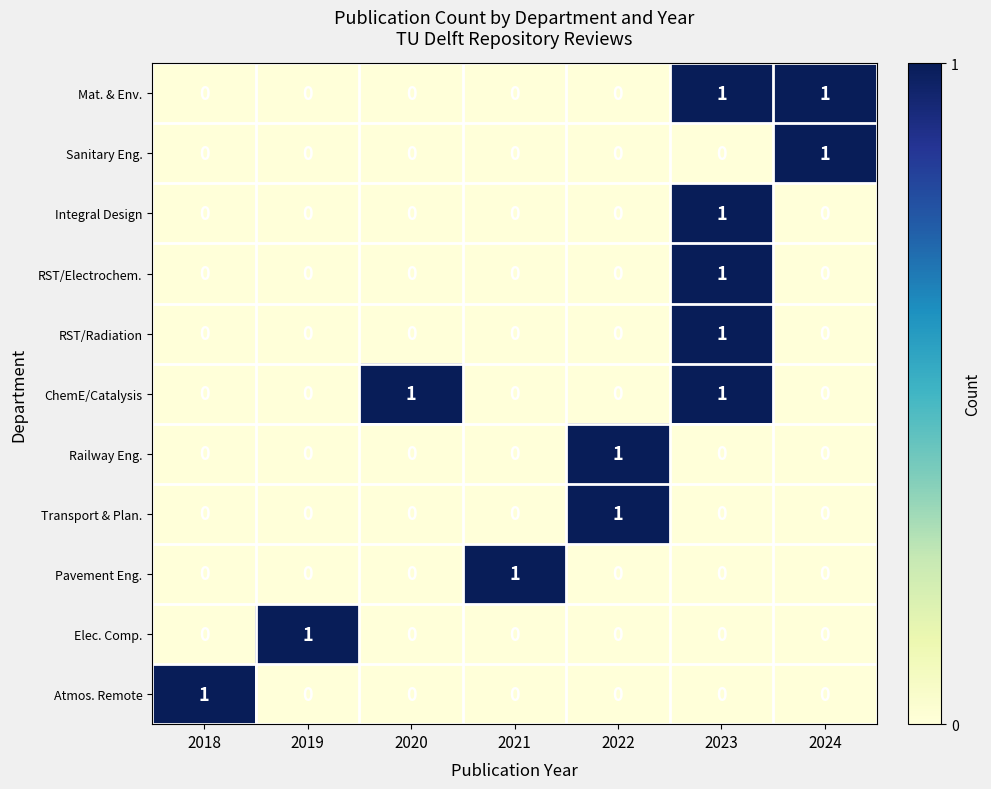

True or false: Sanitary Eng. has a value of 0 at 2022.

True